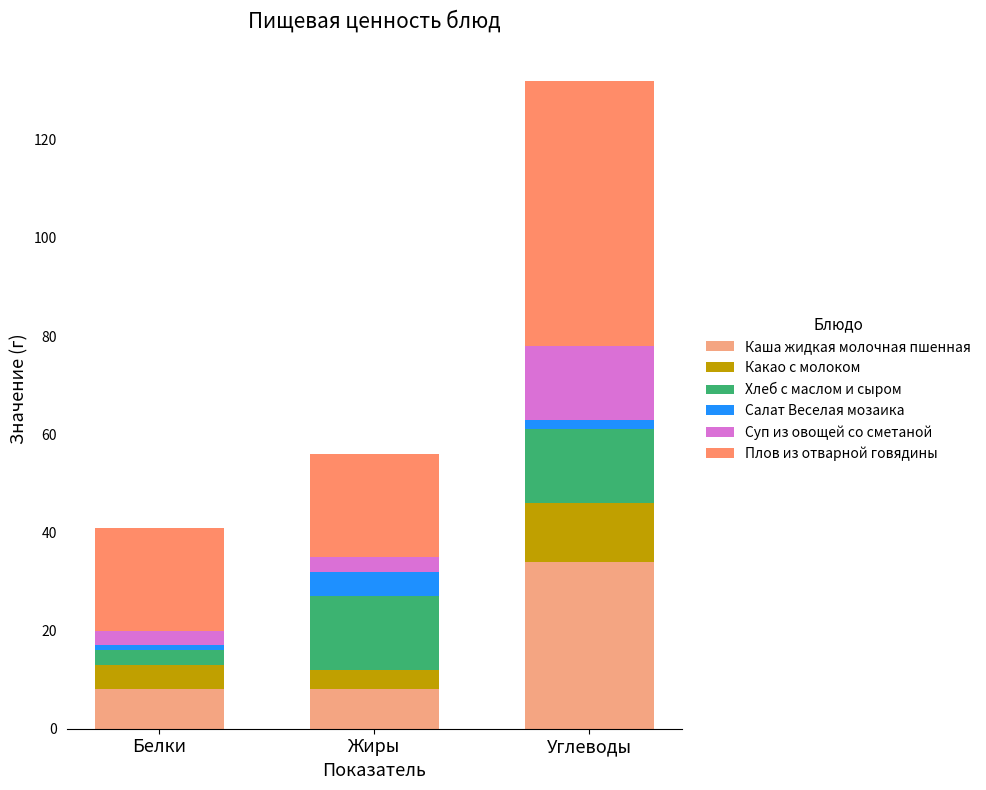

Count the Салат Веселая мозаика values in the range 1 to 5.

3